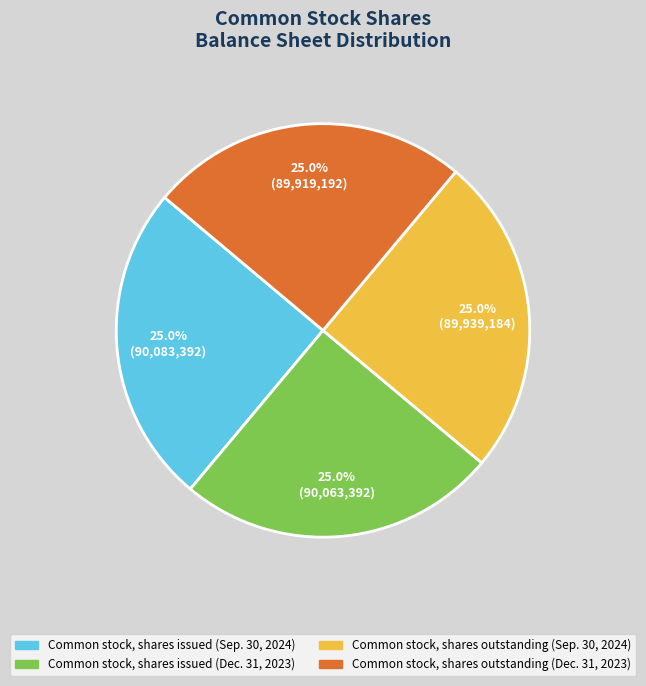

What portion of the pie excludes Common stock, shares outstanding (Sep. 30, 2024)?

75.0%